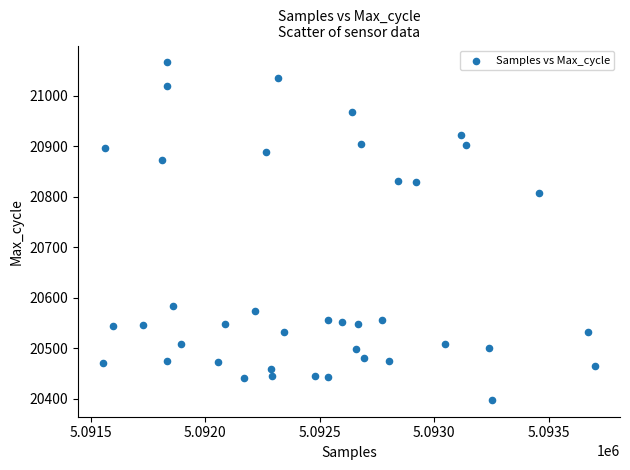

What is the range of X values (max minus min)?

2152